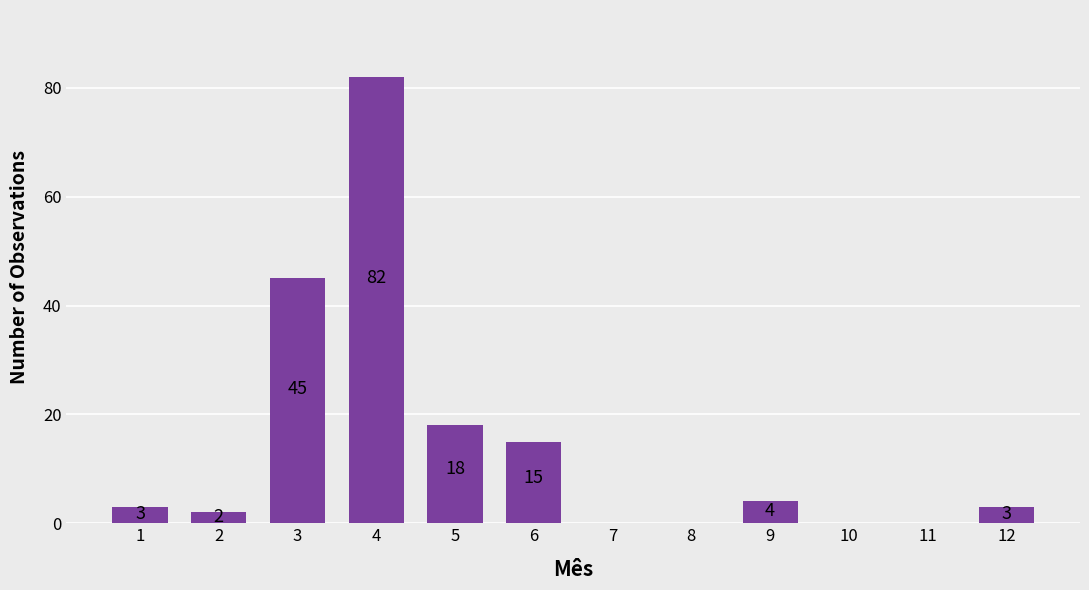

What is the approximate value at 12, to the nearest 5?

5